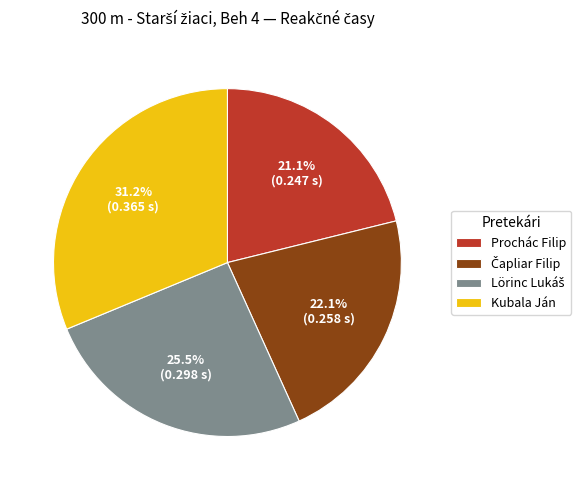

How many slices are in this pie chart?

4